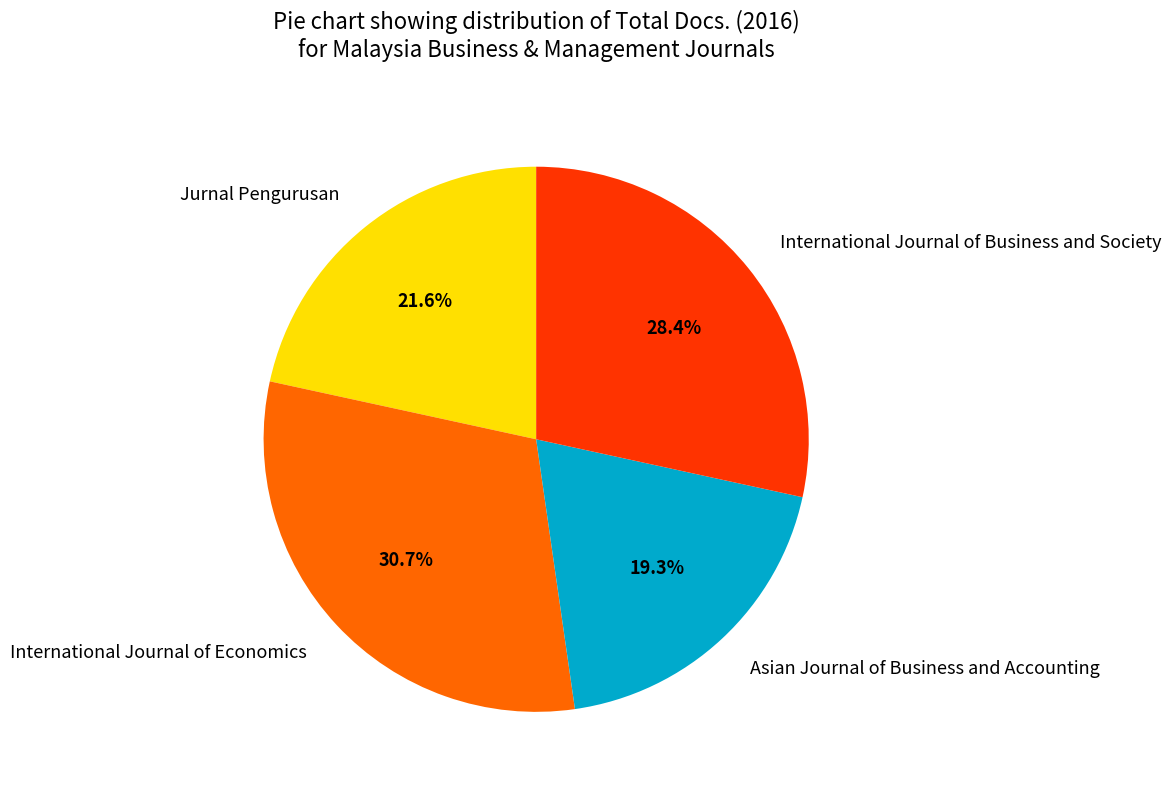

To the nearest percent, what is the average slice percentage?

25%